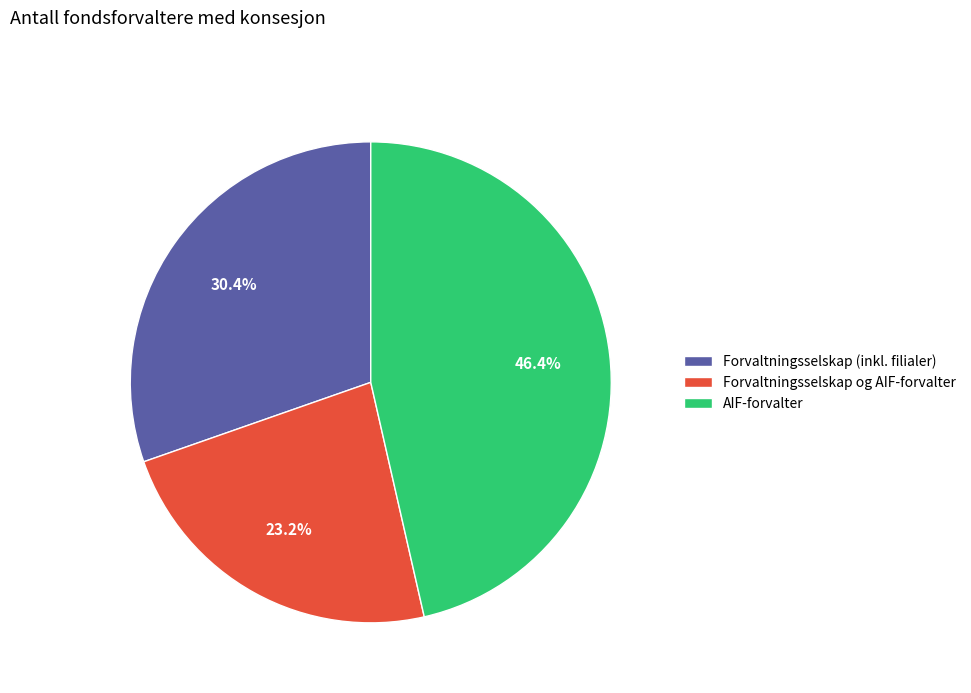

True or false: Forvaltningsselskap og AIF-forvalter accounts for 13% of the total.

False